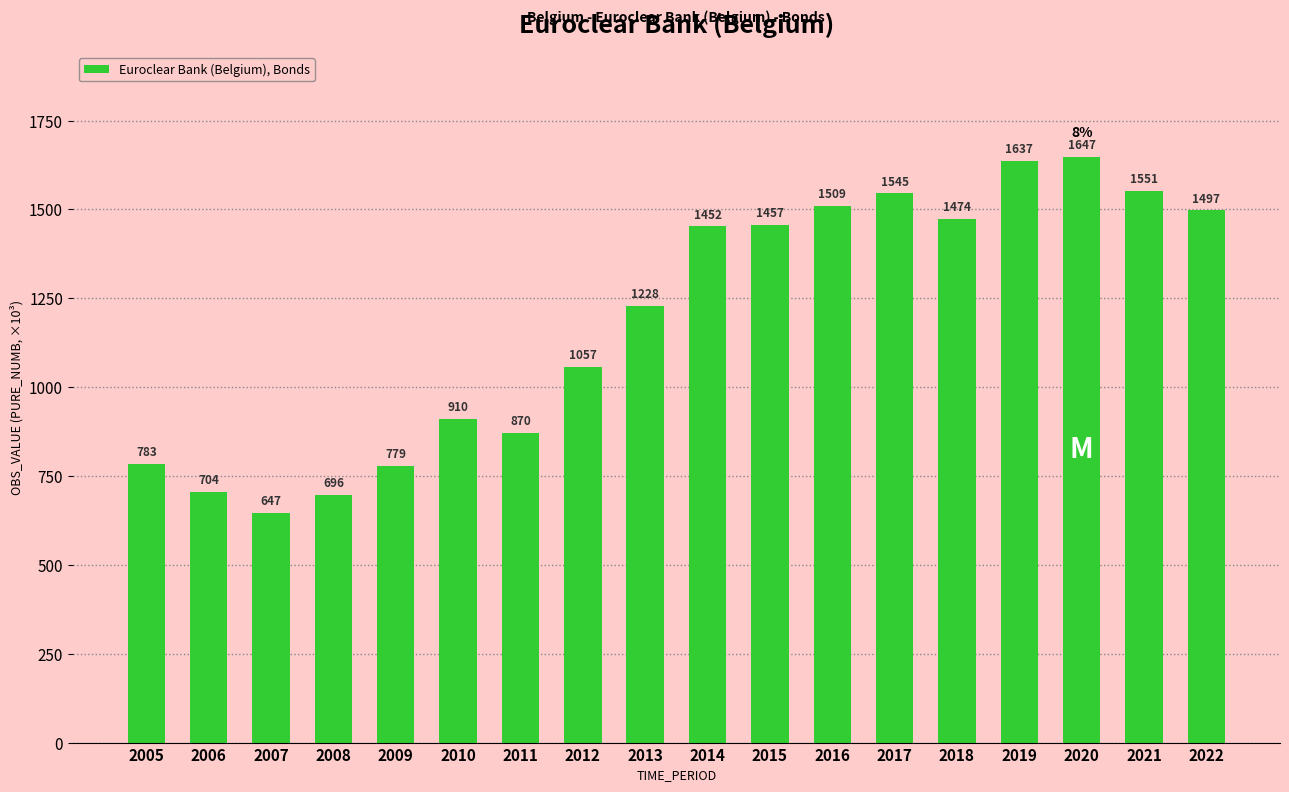

At which label is the value closest to 1147?

2013